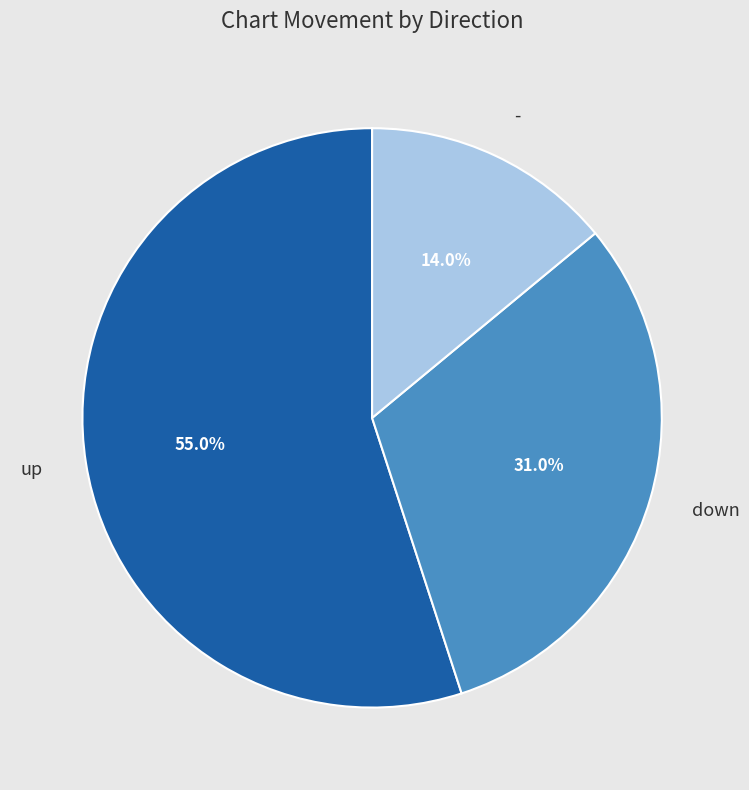

Is there any slice that represents more than half of the pie?

Yes